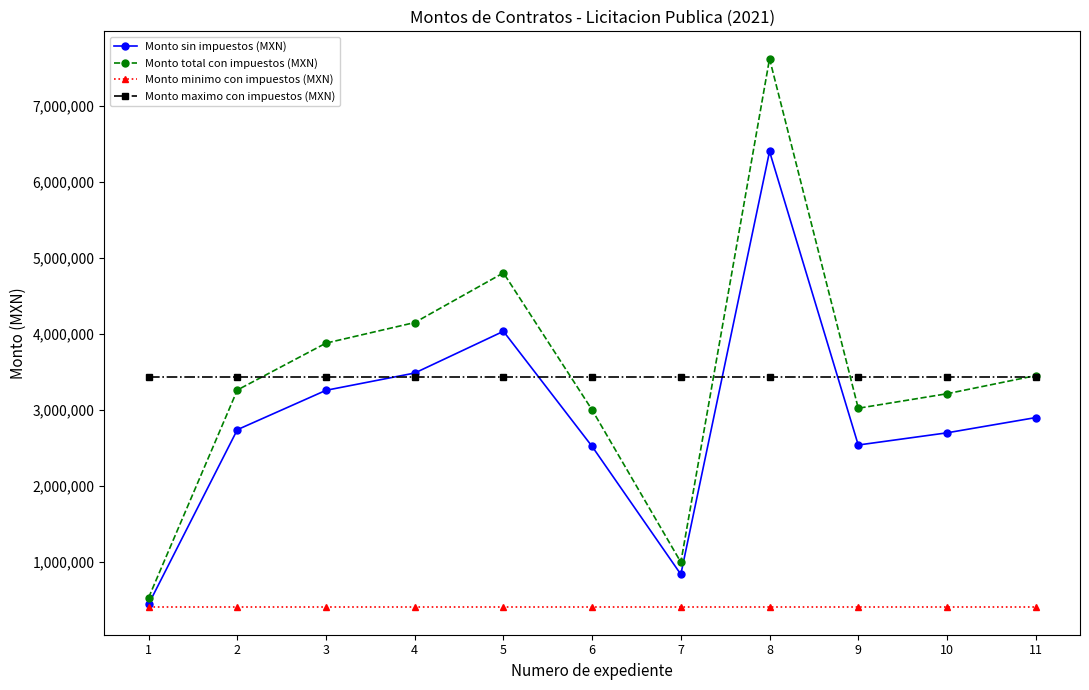

What is the sum of the Monto sin impuestos (MXN) values at 11 and 4?

6383276.0